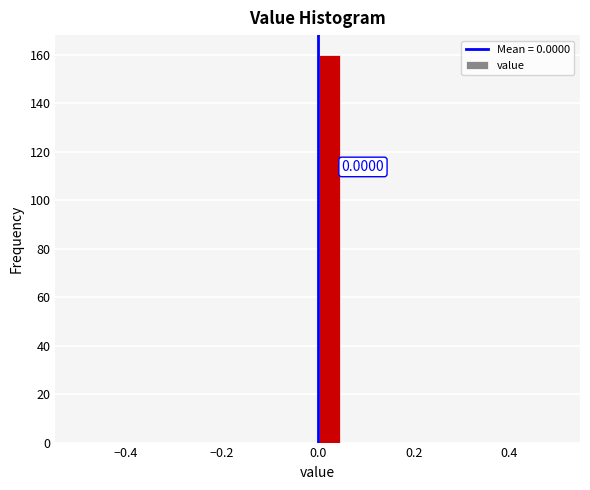

Around what value on the x-axis is the tallest bar? Give the approximate position of its centre, as read against the axis.

0.02